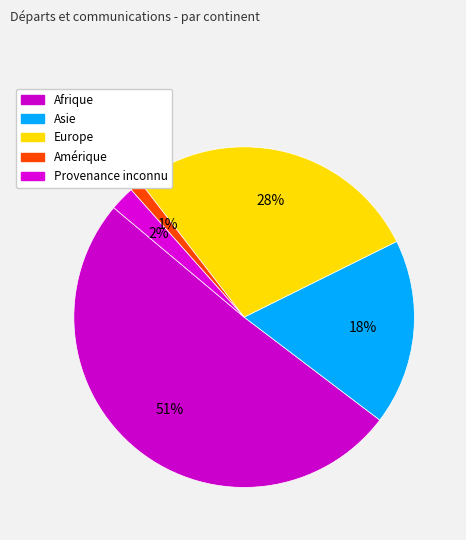

What is the change in value from Afrique to Amérique?

-765